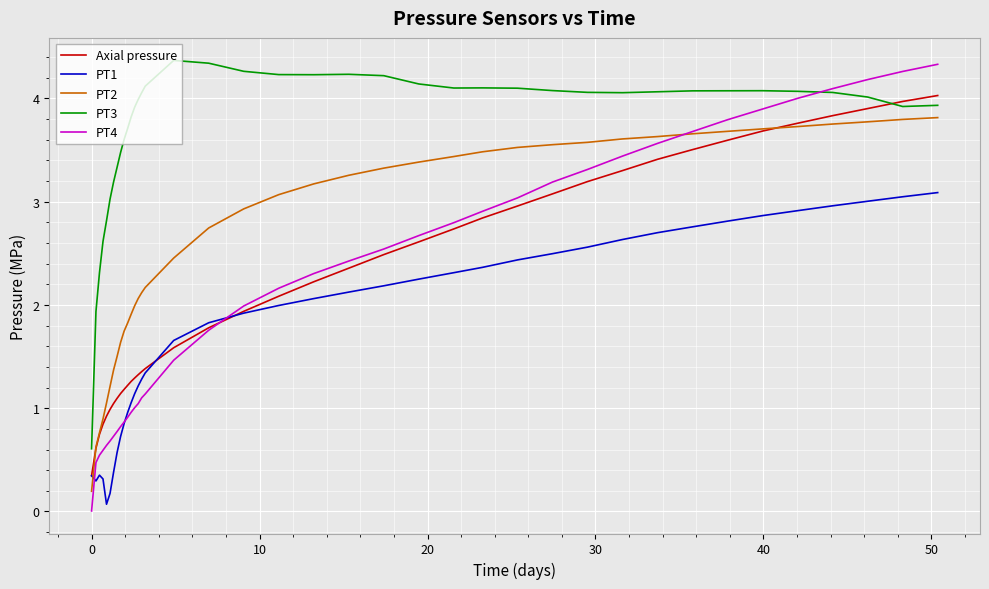

Which series has the largest total across all categories?

PT3